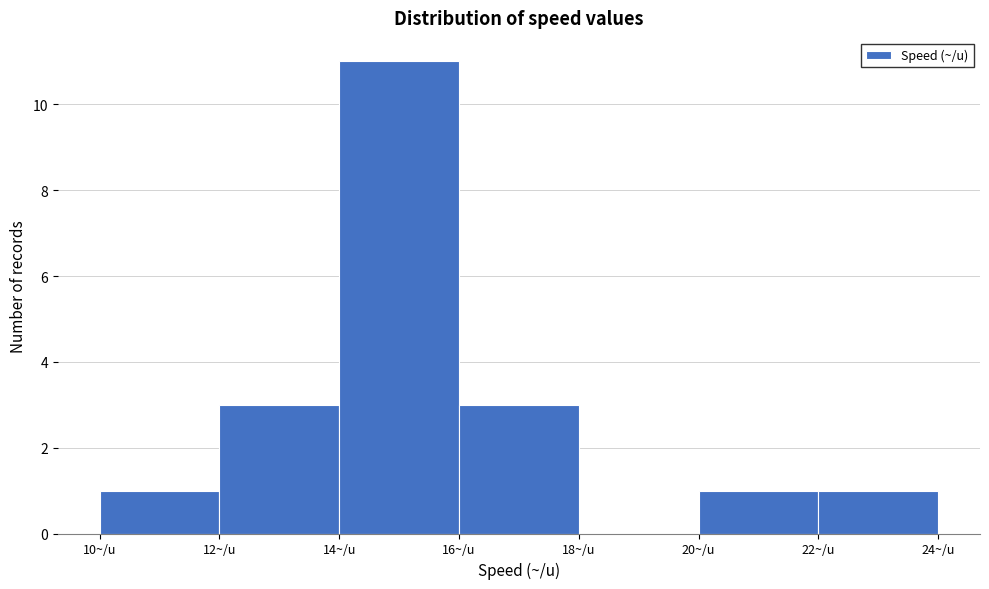

What is the height of the bar covering 16 to 18 on the x-axis? The values are not printed on the chart, so give them approximately, as read against the axis.

3